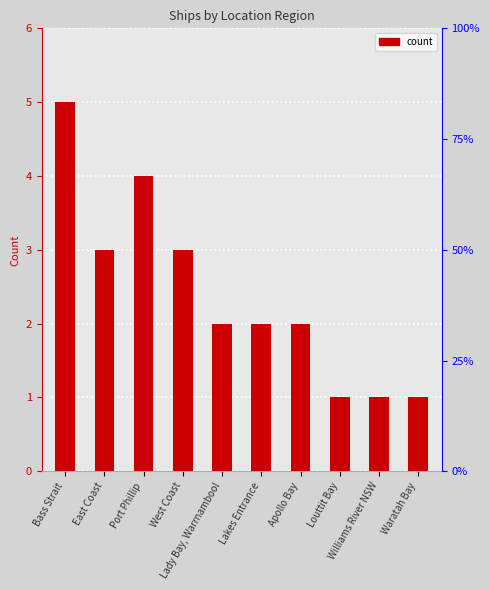

What is the approximate value at East Coast?

3